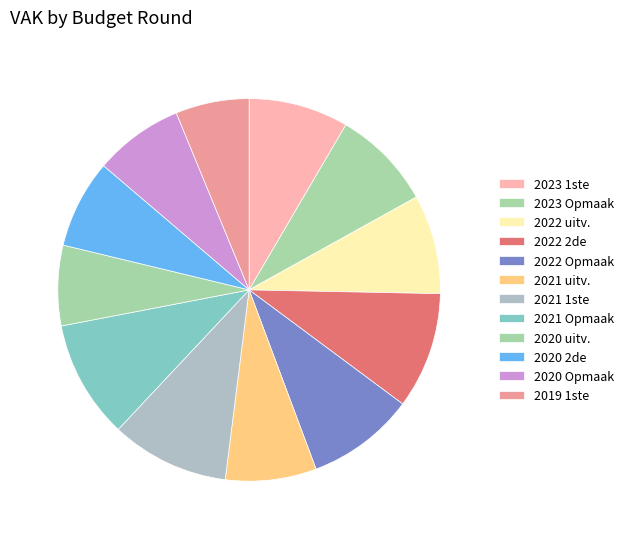

Count the number of slices in the pie.

12